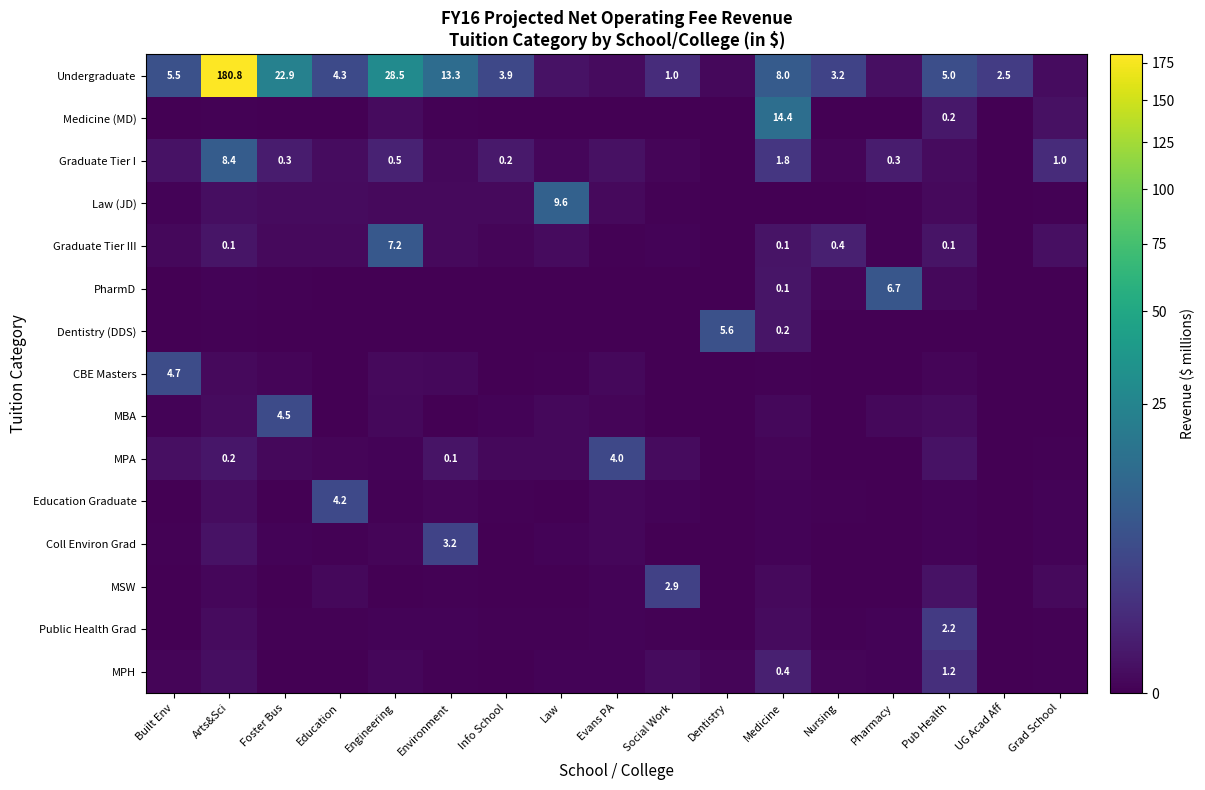

Which series has the widest spread of values?

Undergraduate